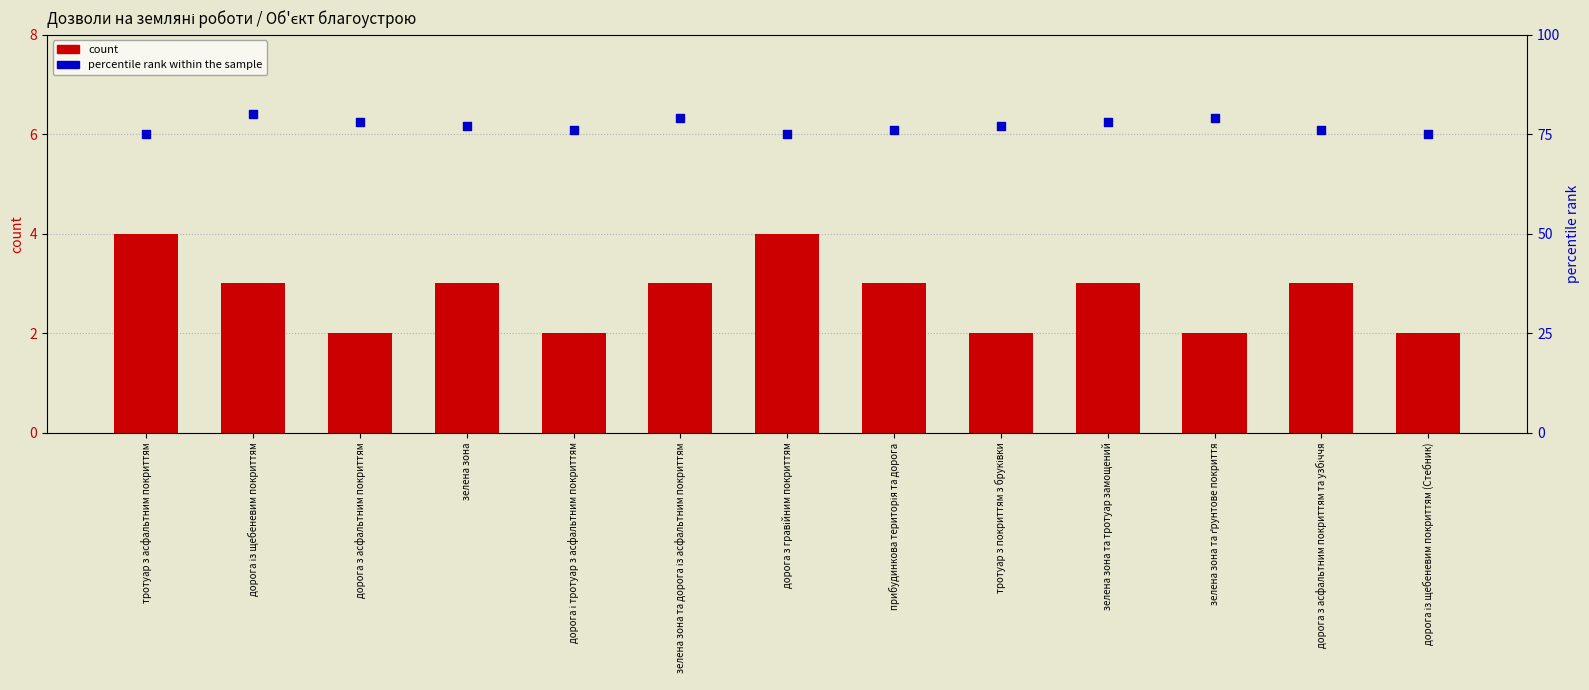

Which series has the largest Y range (max minus min)?

percentile rank within the sample